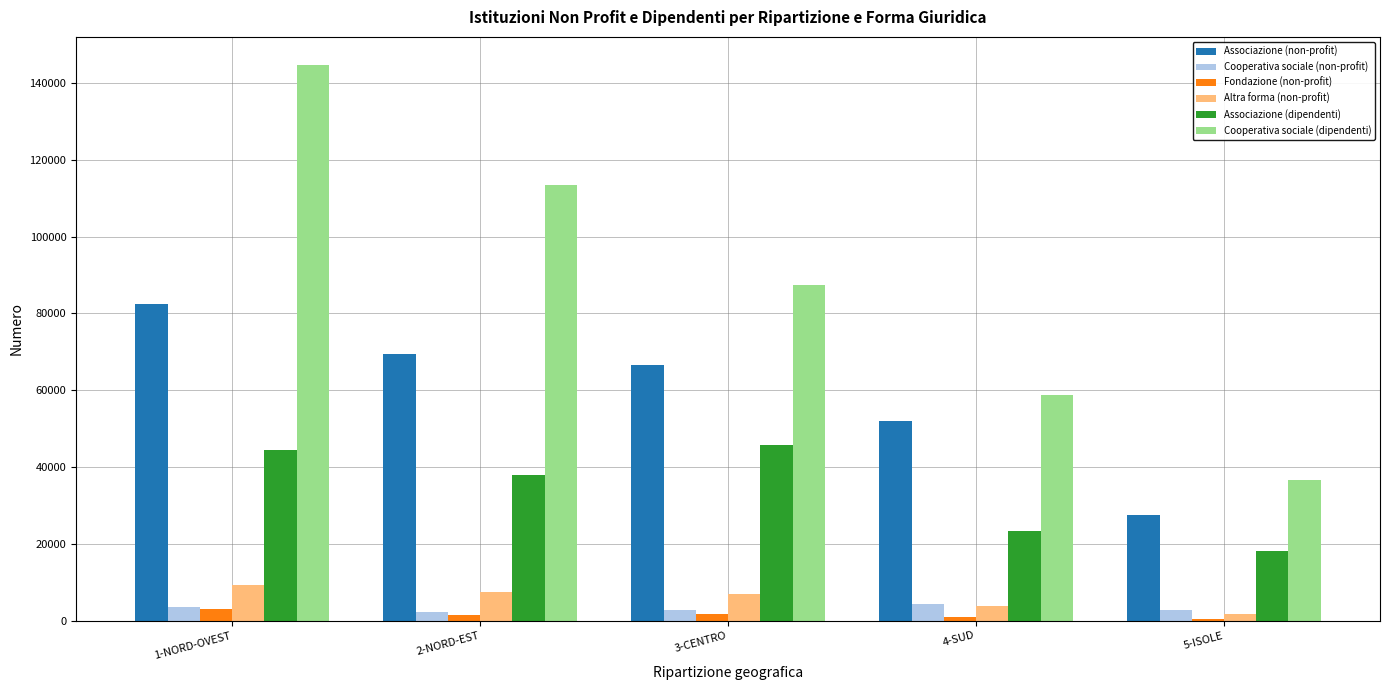

Which series has the largest total across all categories?

Cooperativa sociale (dipendenti)